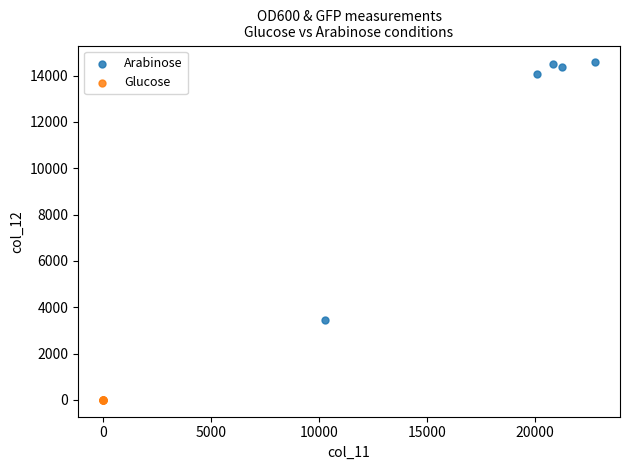

Which series reaches the minimum Y coordinate?

Glucose